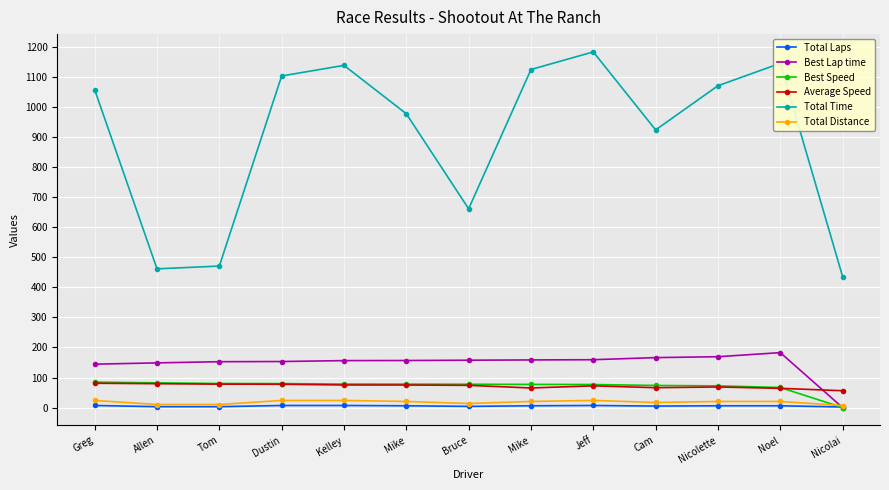

Is the value of Average Speed at Nicolette greater than the value of Best Lap time at Mike?

No